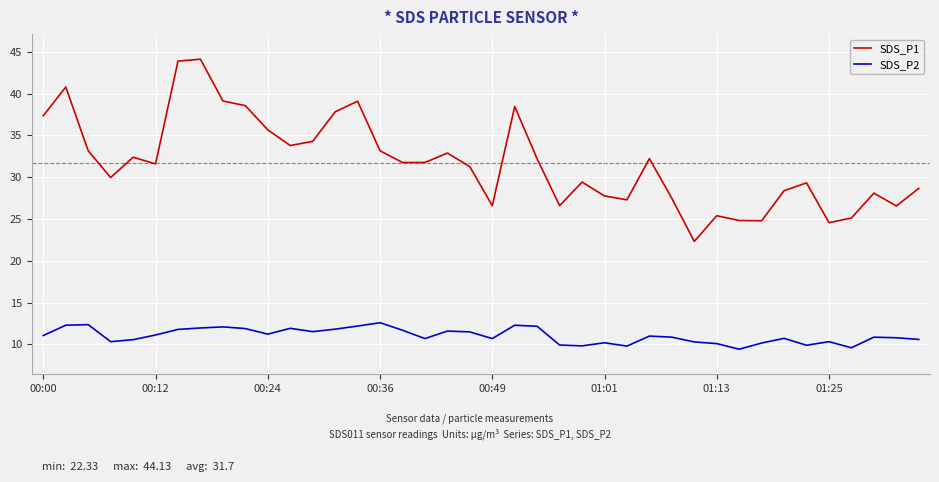

Which series has the largest range (max minus min)?

SDS_P1